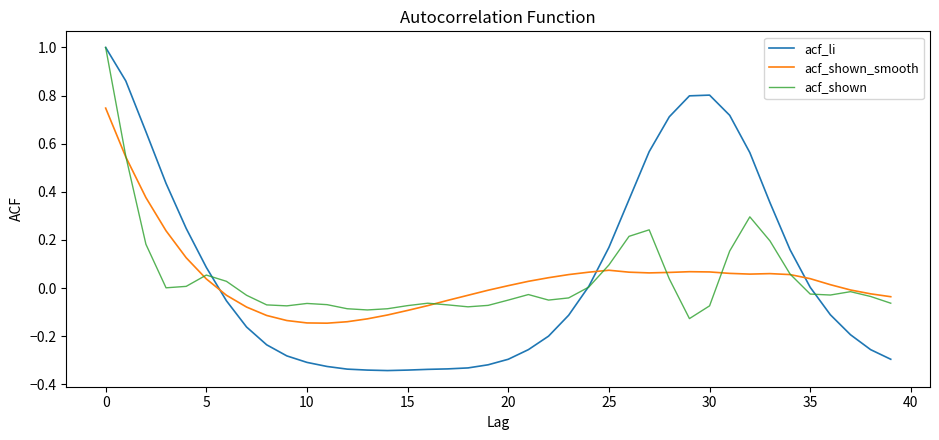

Which series has the widest spread of values?

acf_li